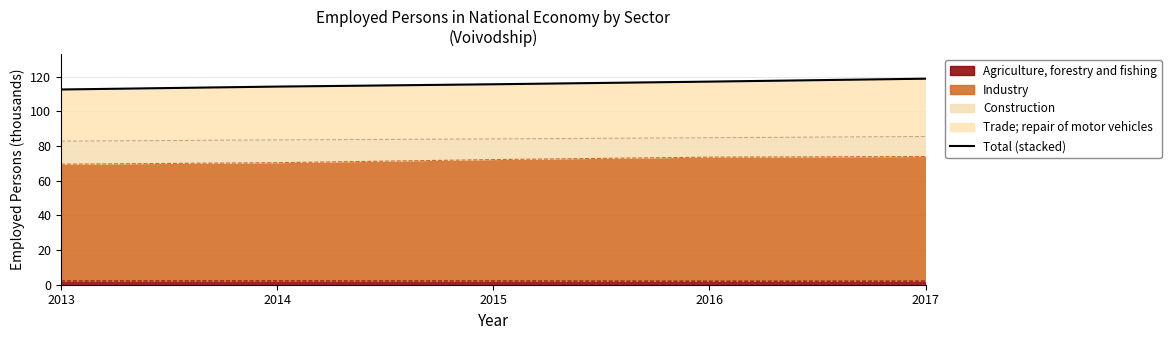

True or false: the data has more than 0 interior local peaks.

False